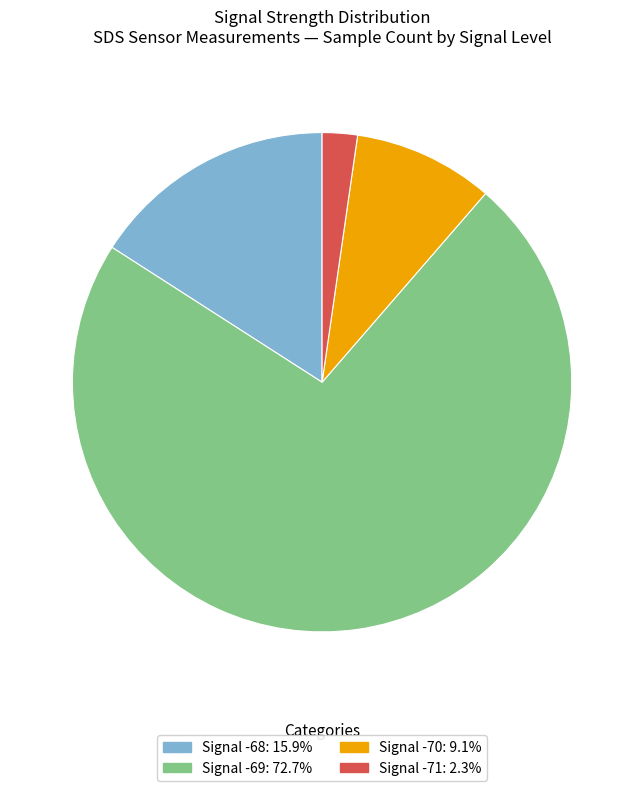

How many slices are in this pie chart?

4